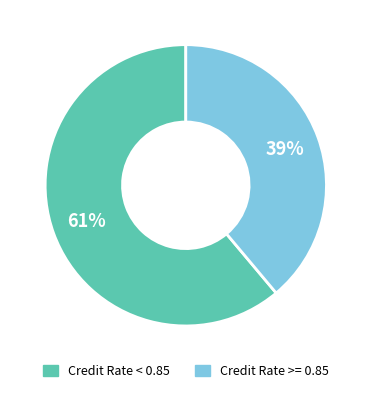

Is there a majority slice in this chart?

Yes